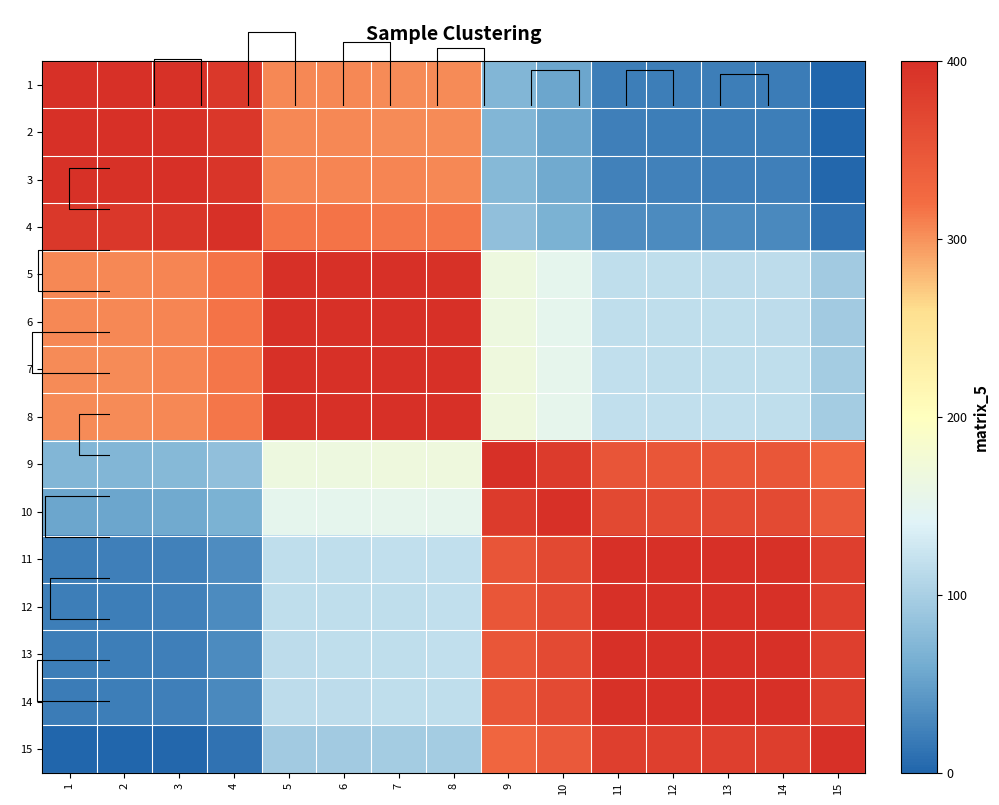

At which label is 13 closest to 210?

8